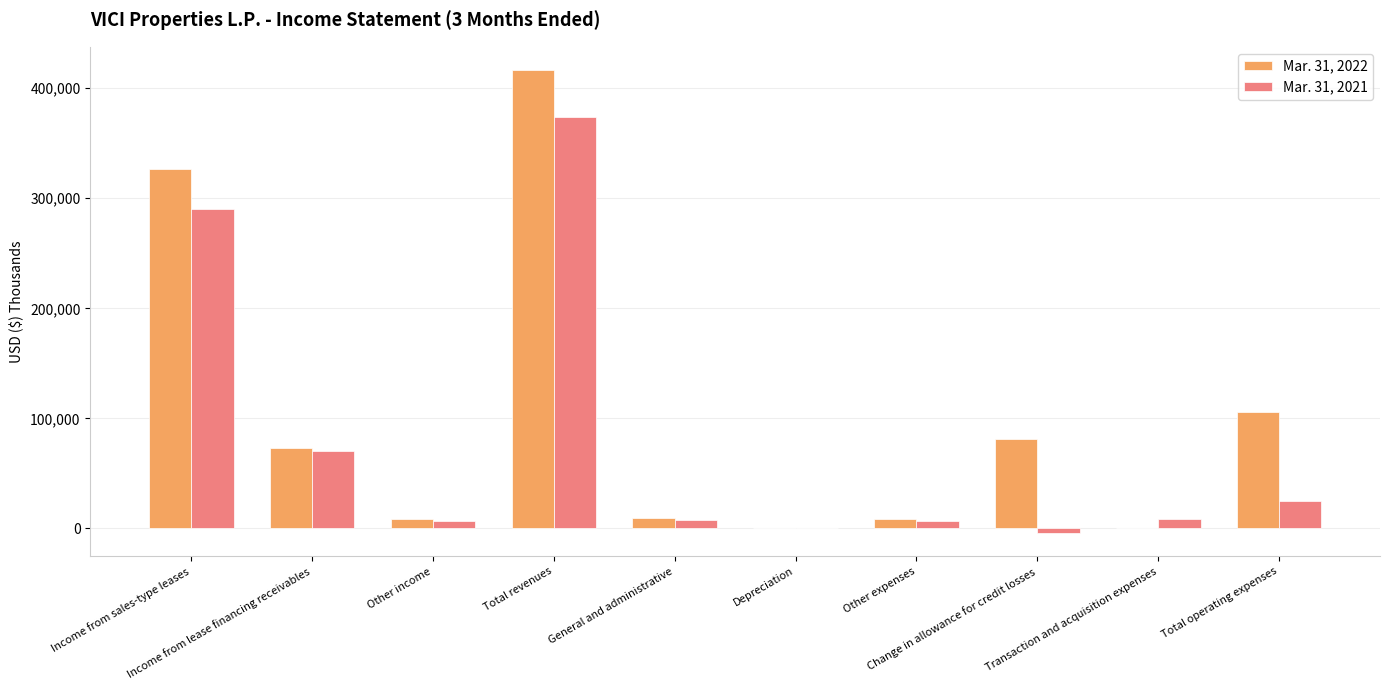

Which series has the largest total across all categories?

Mar. 31, 2022